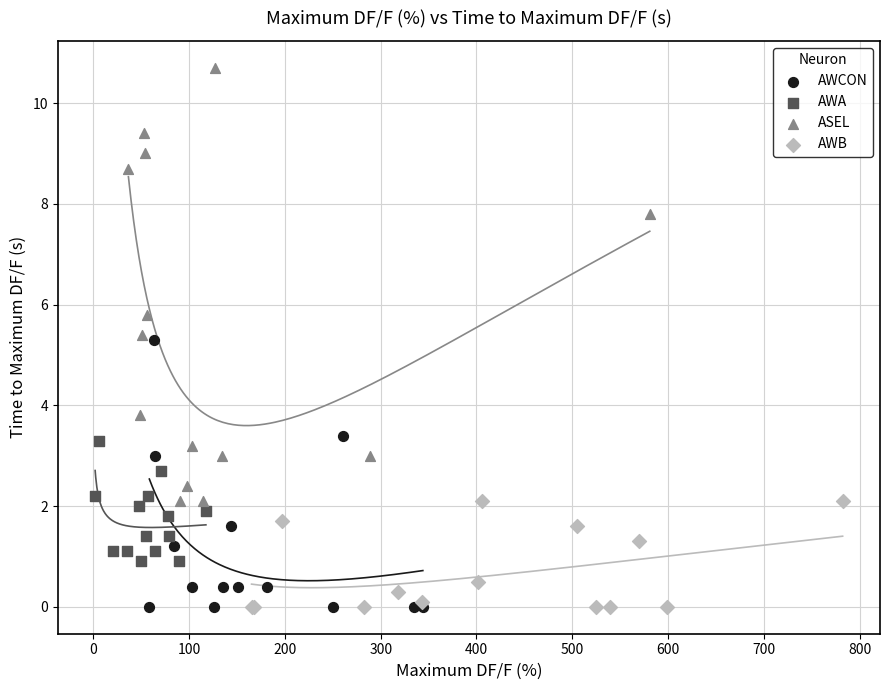

Which series reaches the maximum Y coordinate?

ASEL